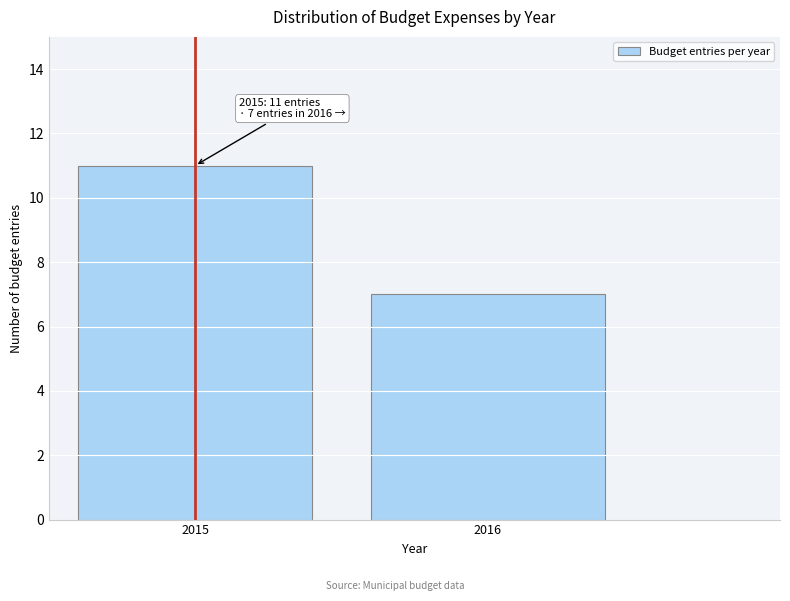

Reading left to right, what are all the values shown in this chart?

11	7